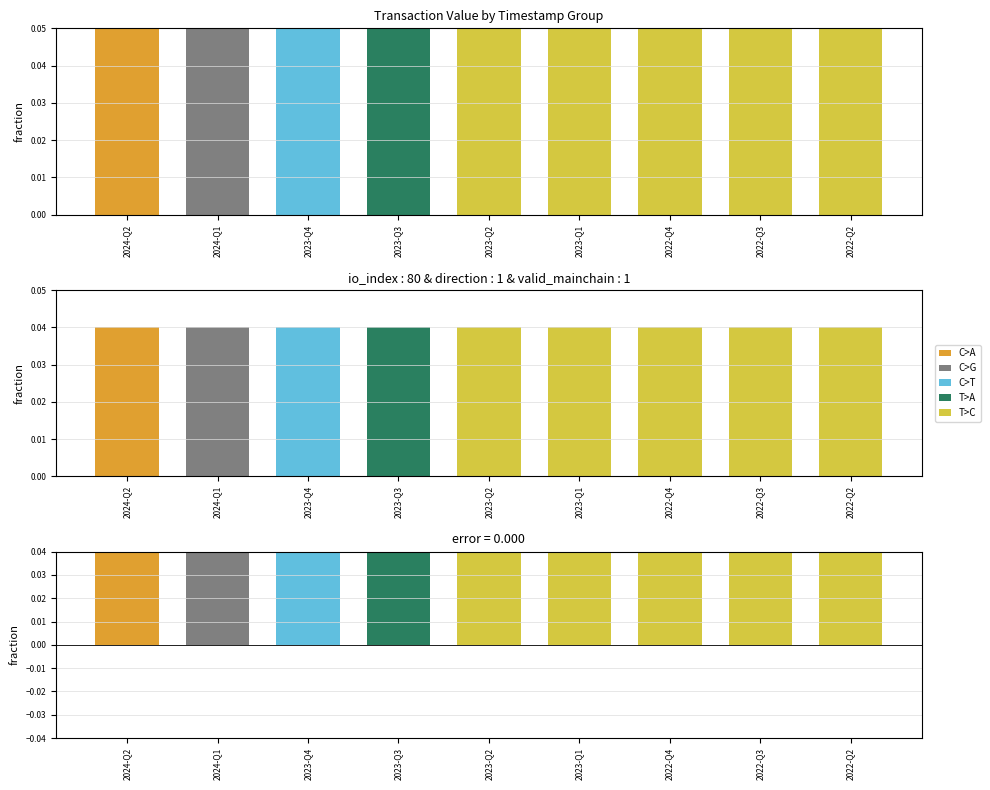

Which label corresponds to the smallest value in the chart?

2022-Q2